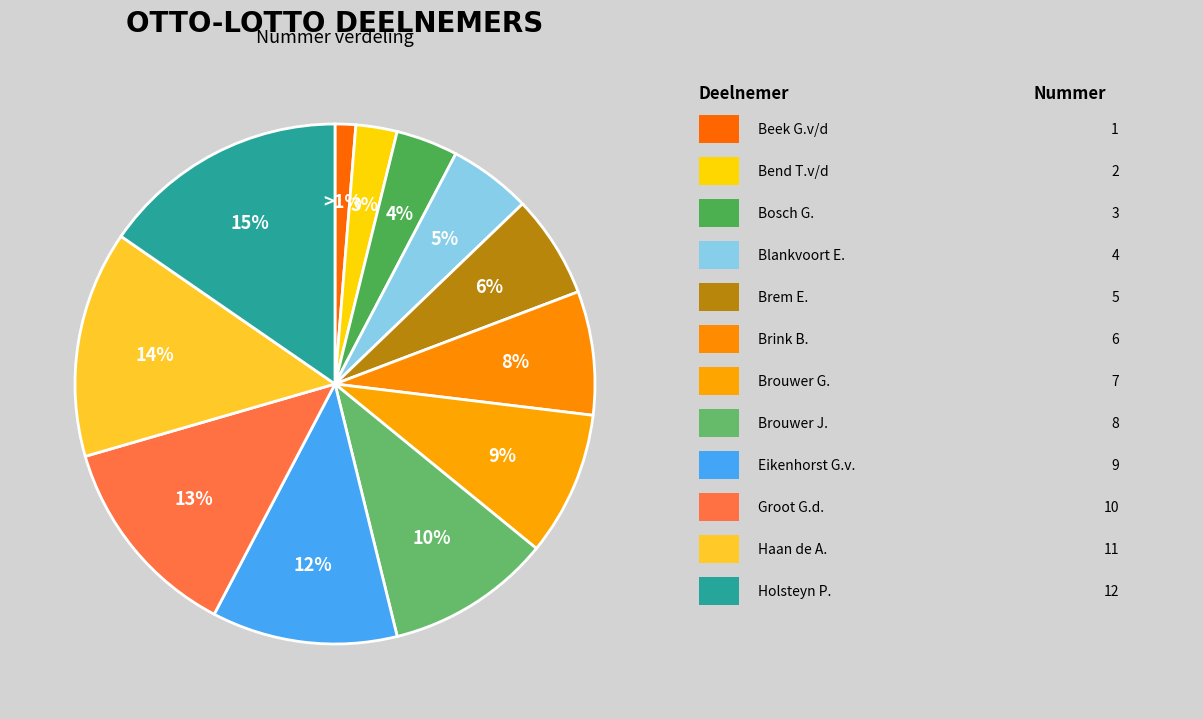

Count the number of slices in the pie.

12